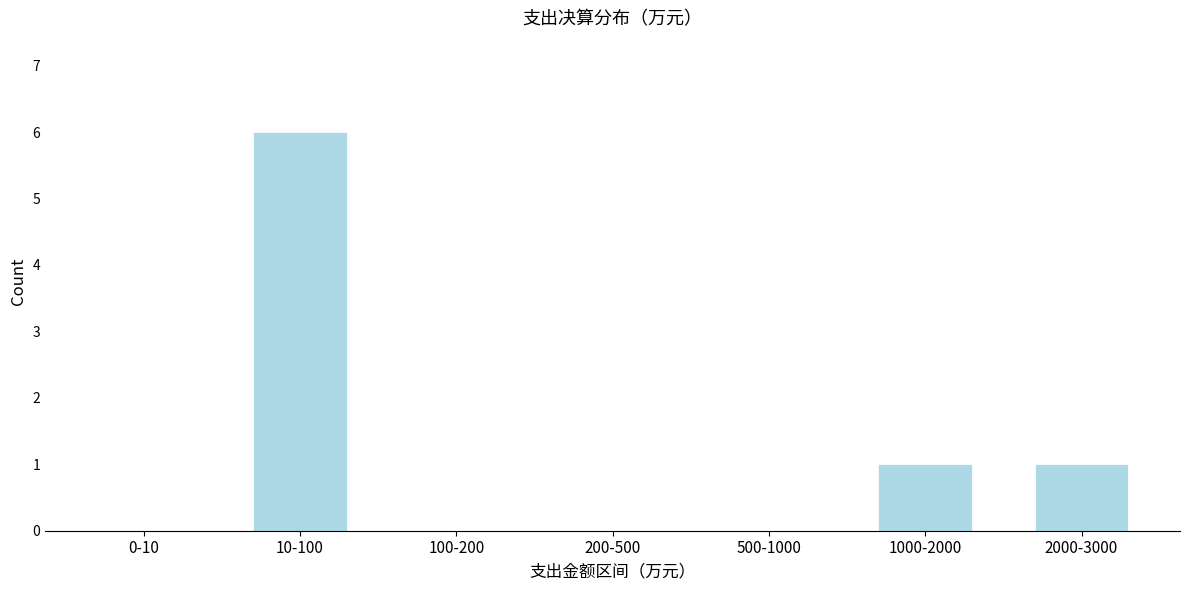

Reading left to right, list all the values displayed in this chart.

0-10=0	10-100=6	100-200=0	200-500=0	500-1000=0	1000-2000=1	2000-3000=1